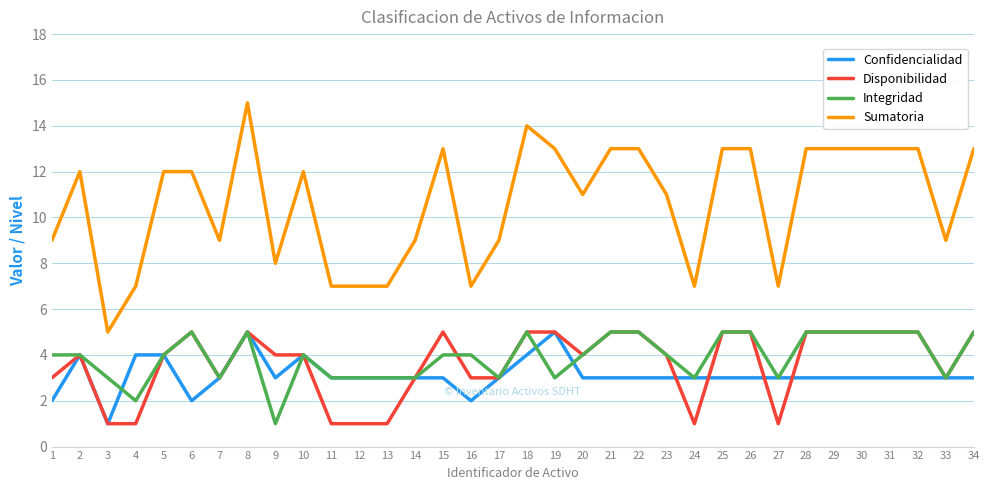

Which series has the largest range (max minus min)?

Sumatoria